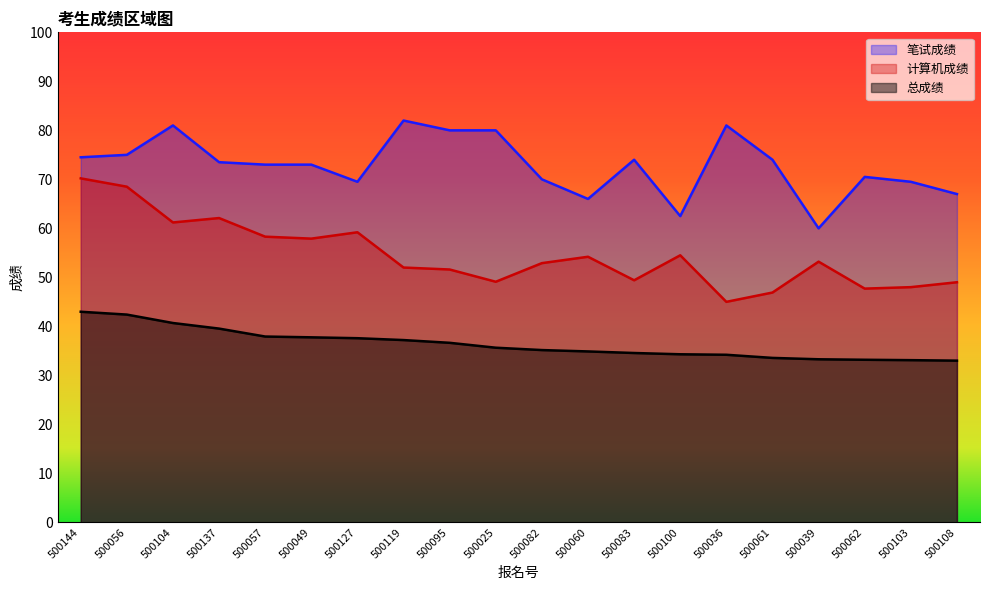

Which series changed the most between 500060 and 500103?

计算机成绩